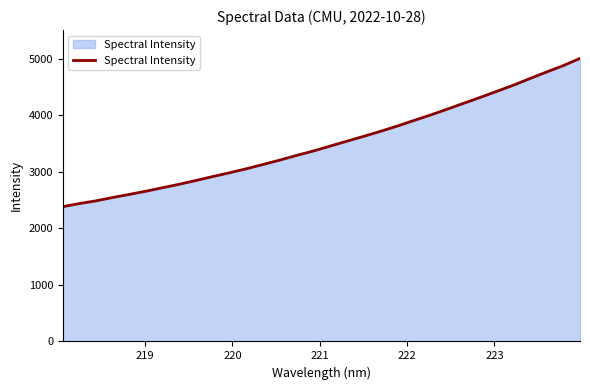

What is the difference between the maximum and minimum values?

2622.5